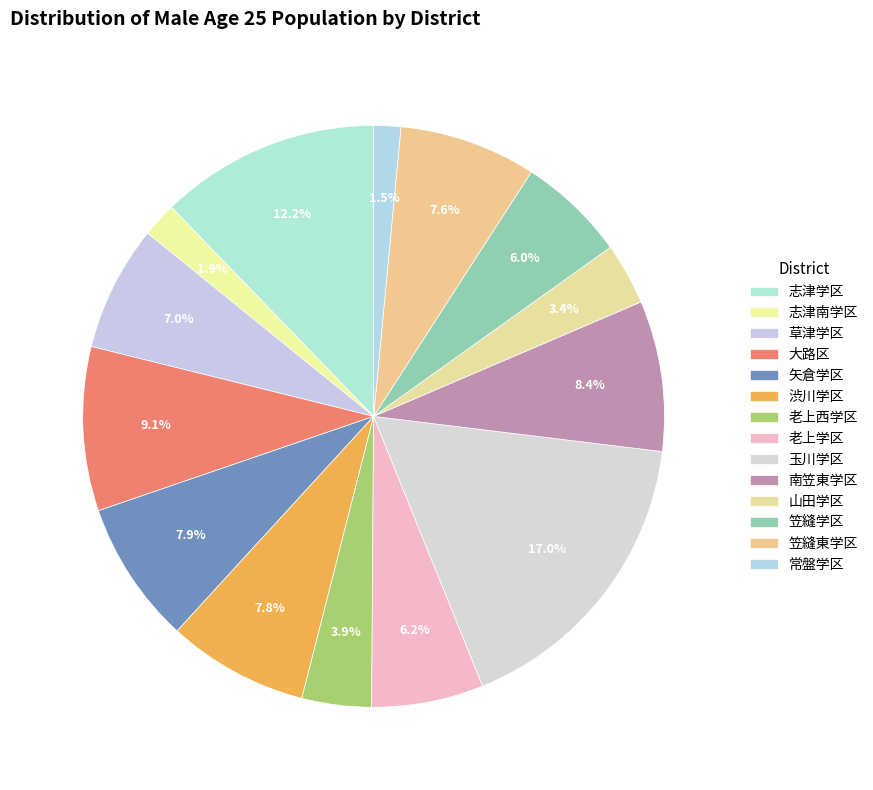

Rank the categories by value from lowest to highest.

常盤学区, 志津南学区, 山田学区, 老上西学区, 笠縫学区, 老上学区, 草津学区, 笠縫東学区, 渋川学区, 矢倉学区, 南笠東学区, 大路区, 志津学区, 玉川学区